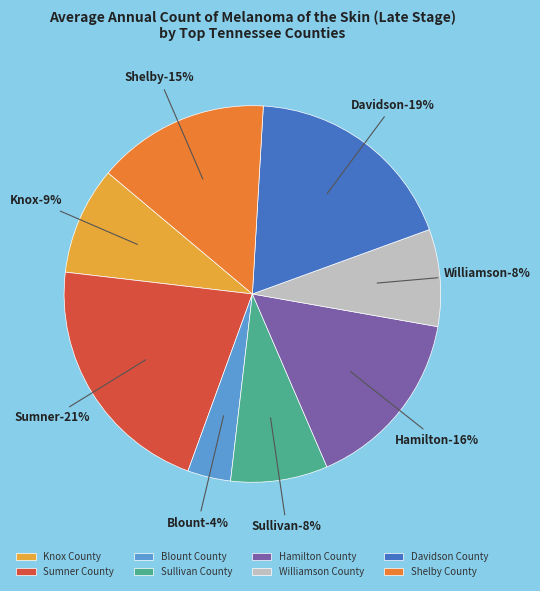

Combined, do Sullivan County-3.7 and Knox County-4.4 account for over 50%?

No